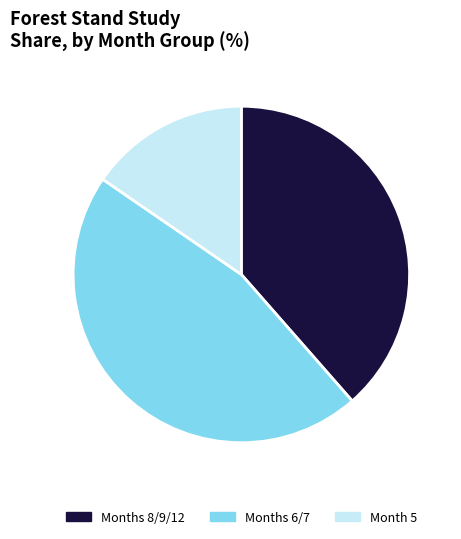

Is there any slice that represents more than half of the pie?

No